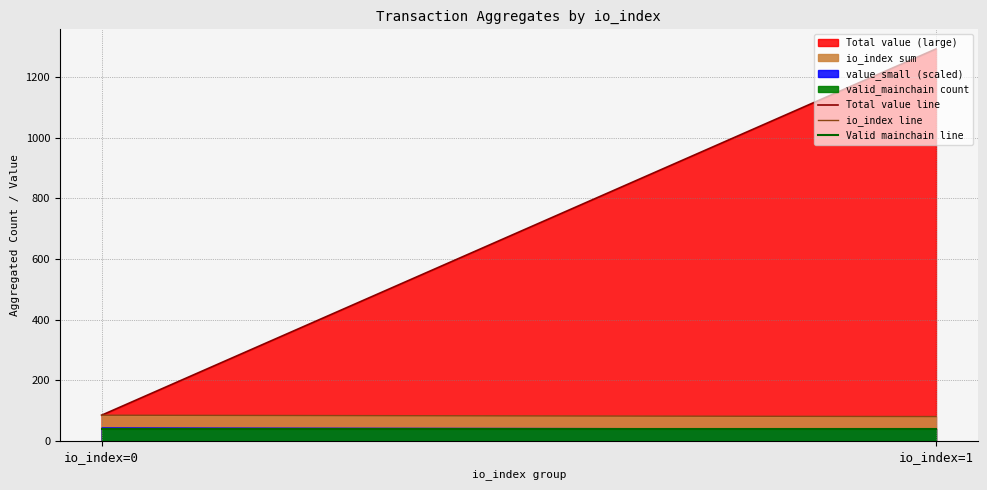

What is the maximum value for Valid mainchain line?

40.0